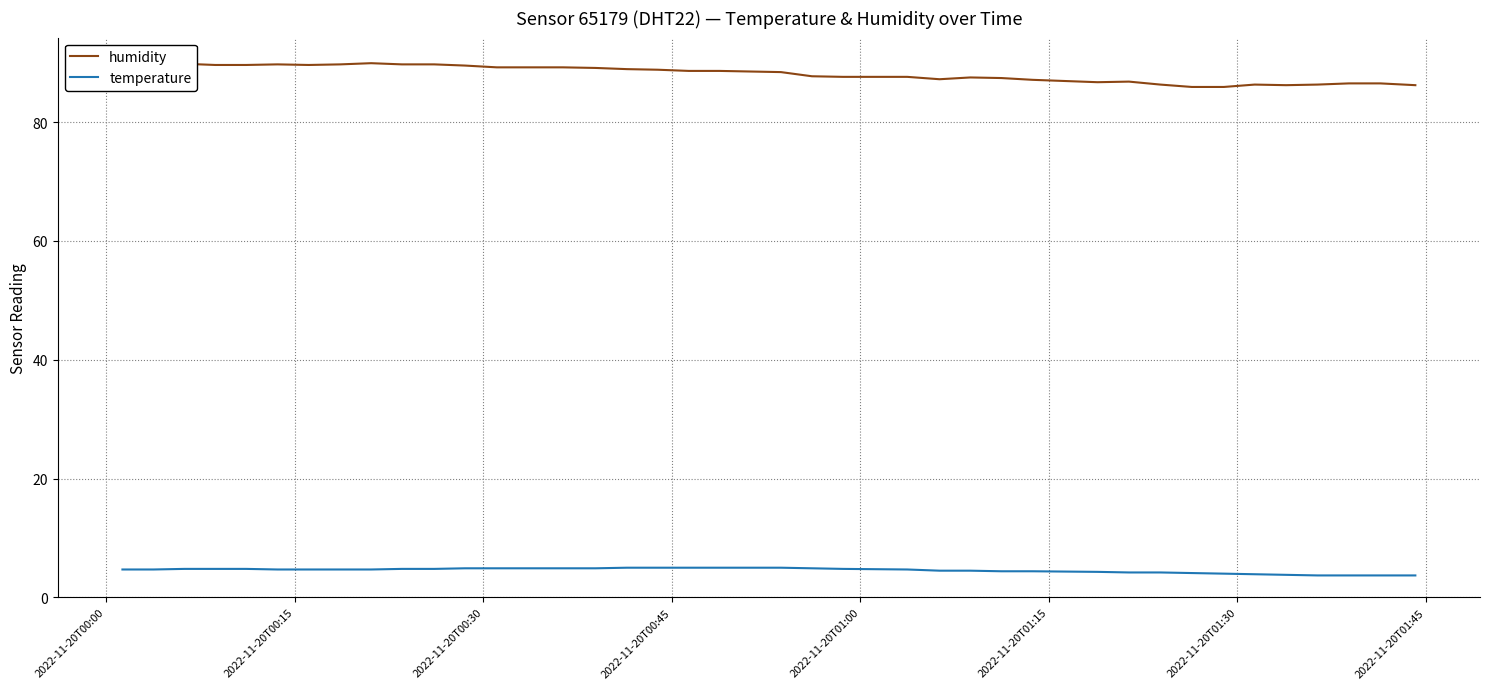

True or false: humidity and temperature intersect in this chart.

False